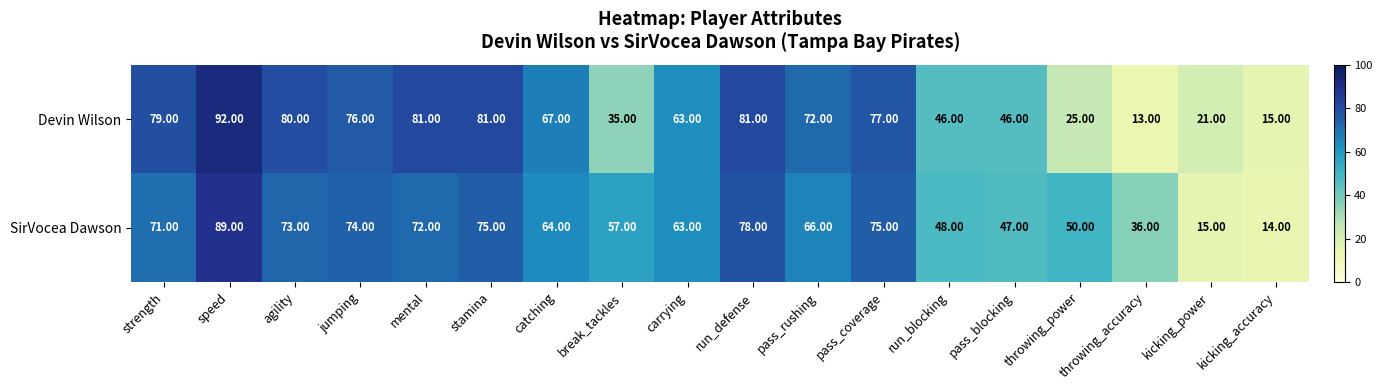

Which category has the highest value in the Devin Wilson series?

speed